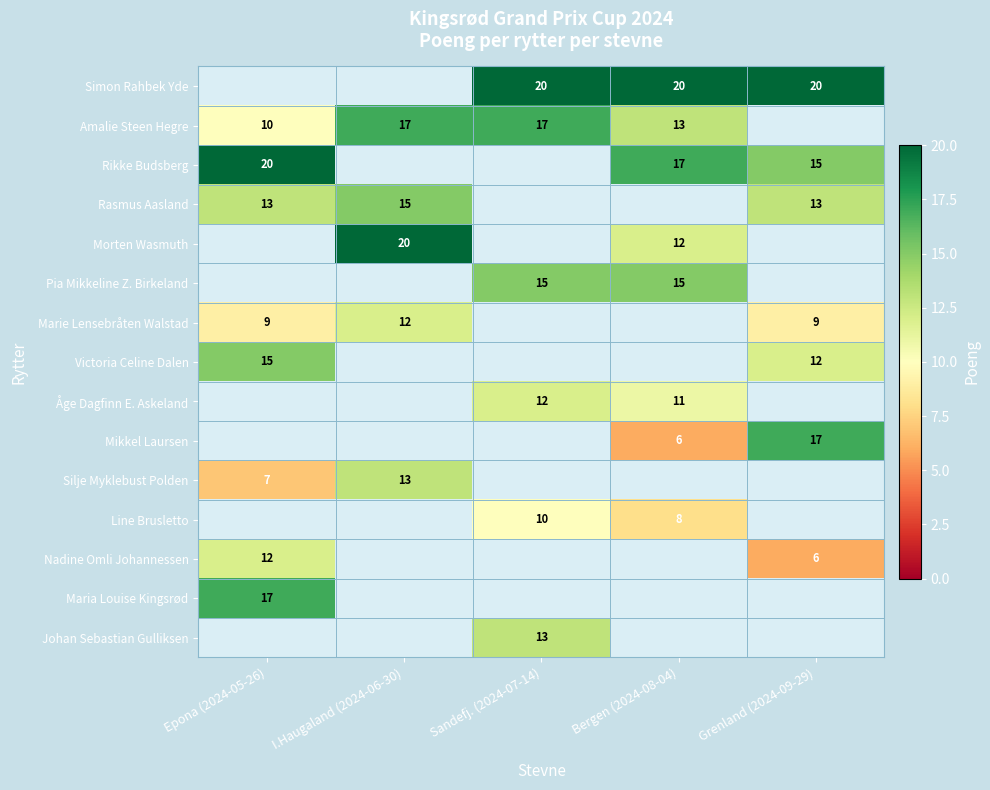

What is the minimum value shown in the chart?

6.0